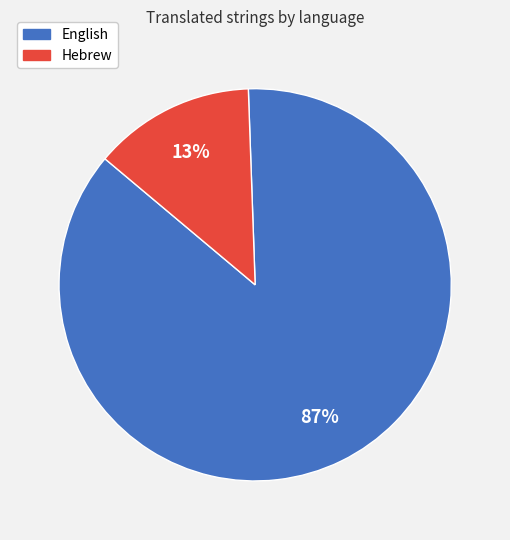

Do Hebrew and English together represent more than half of the pie?

Yes